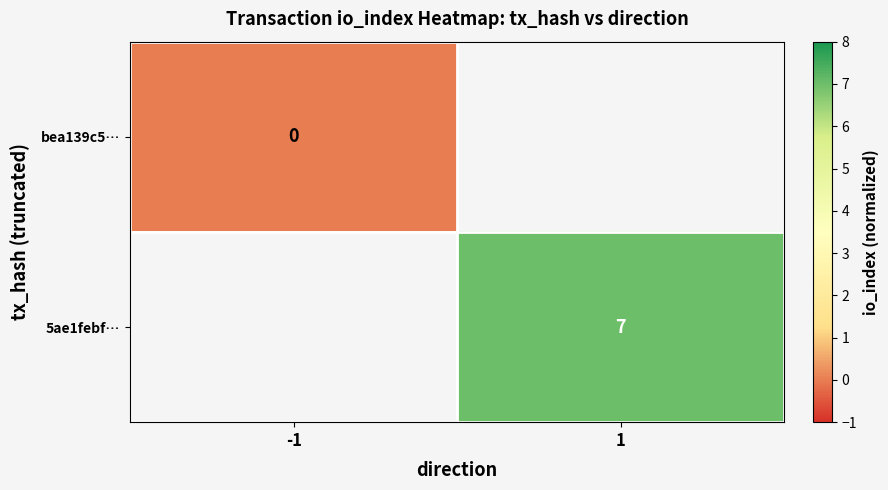

True or false: 5ae1febf… has a value of 10 at 1.

False